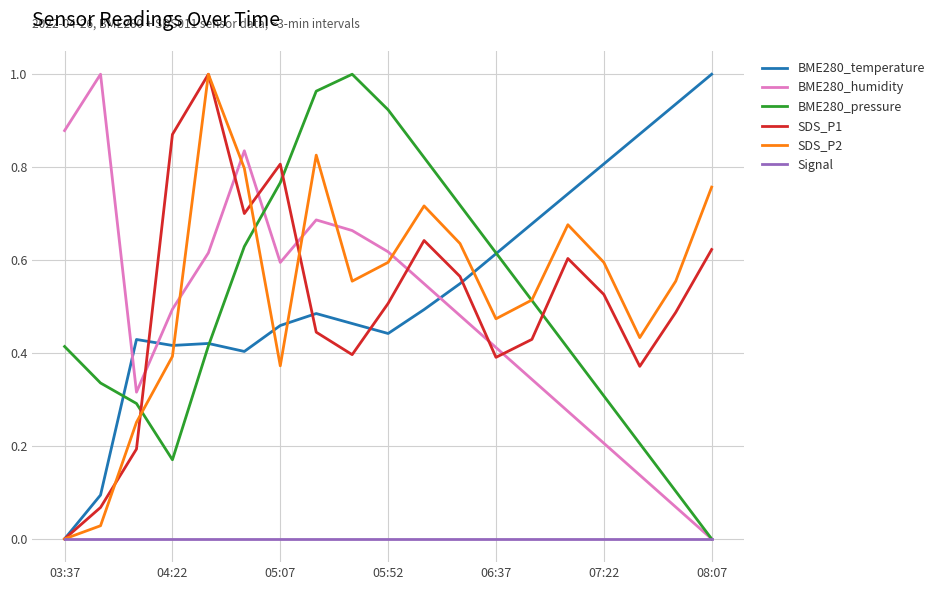

After their last crossing, which series has the higher values: BME280_humidity or SDS_P1?

SDS_P1